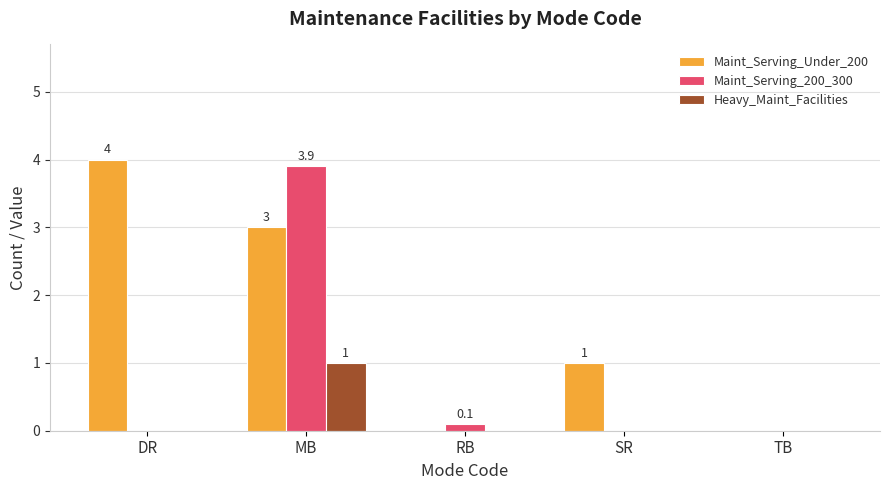

What is the total value across all series at MB?

7.9